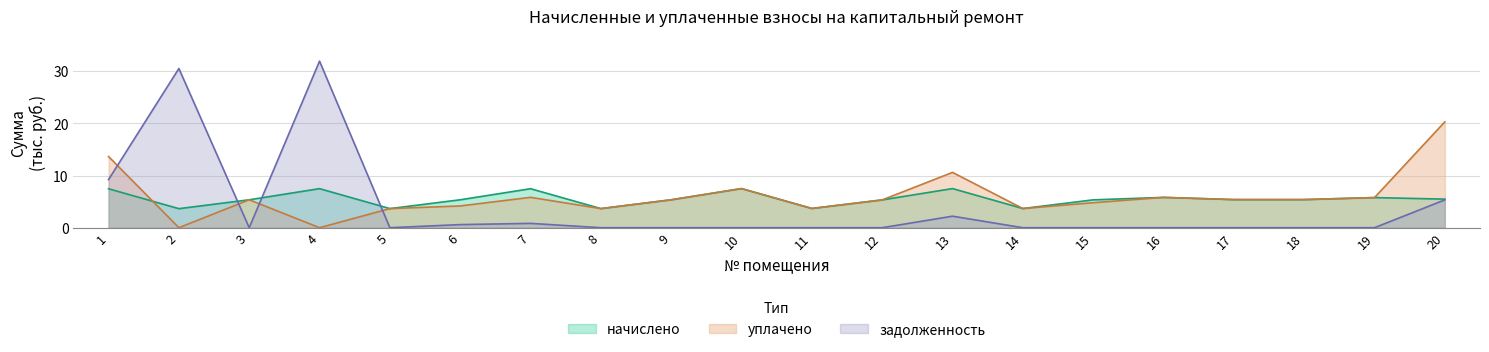

Rank the series at 6 from lowest to highest value.

задолженность, уплачено, начислено